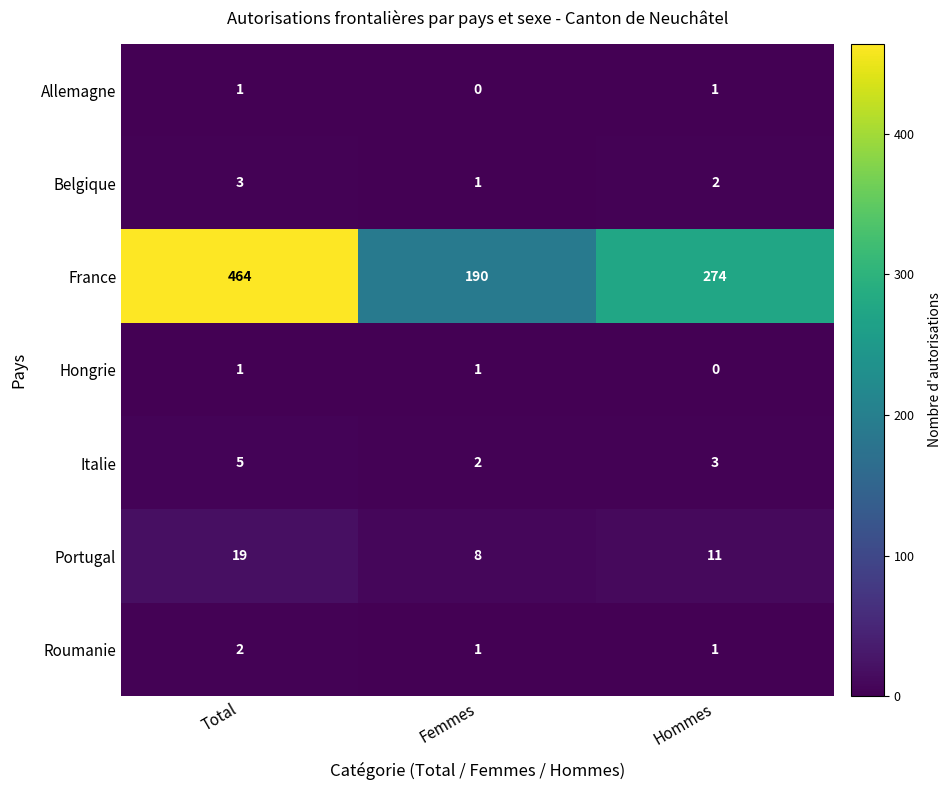

The value of France at Total is 661. True or false?

False